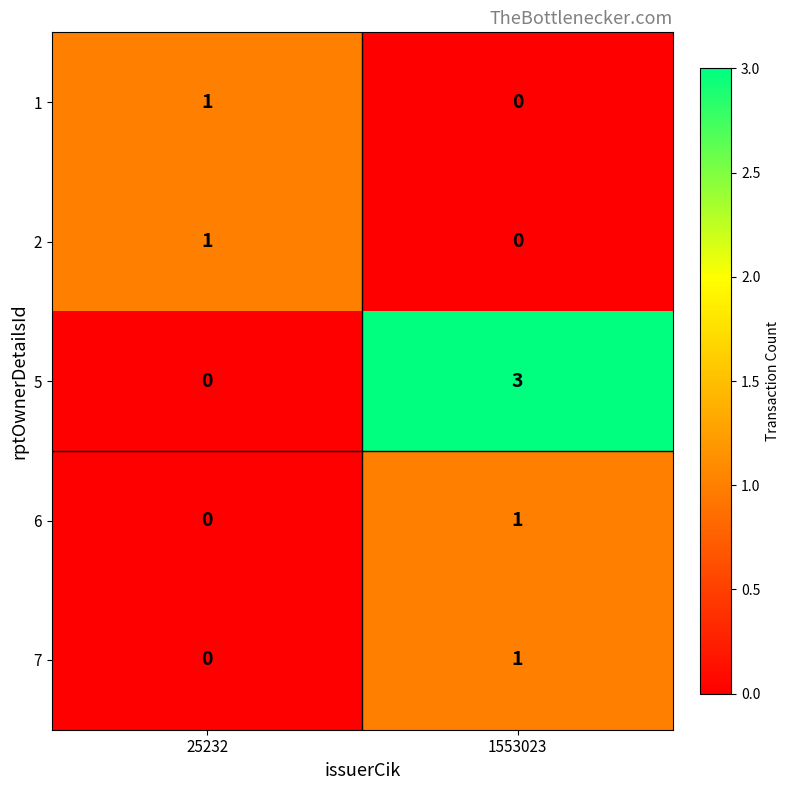

True or false: 6 has a value of 1 at 25232.

False